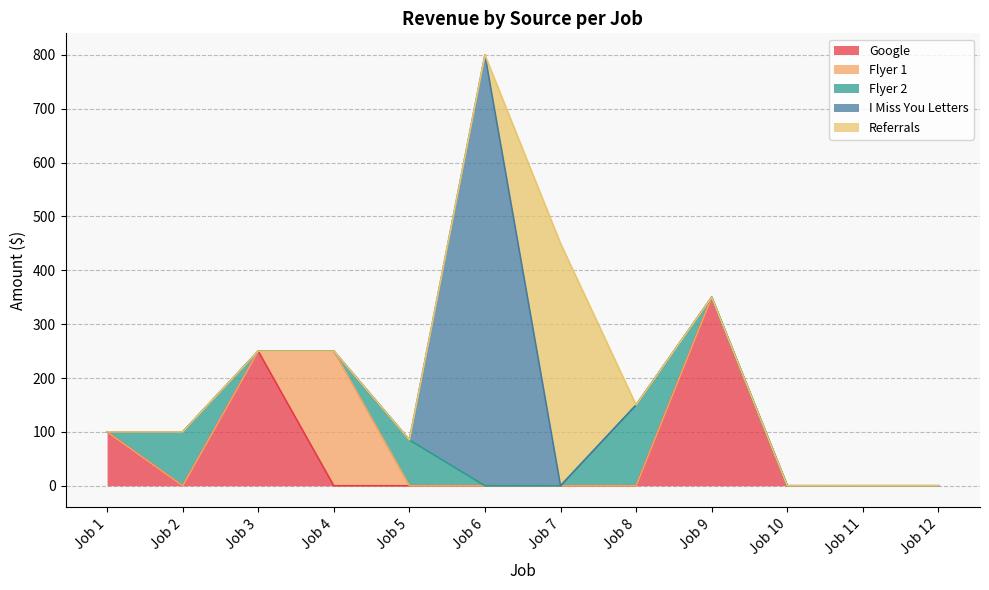

Between which two adjacent categories do Google and Flyer 1 first intersect?

Job 3 and Job 4